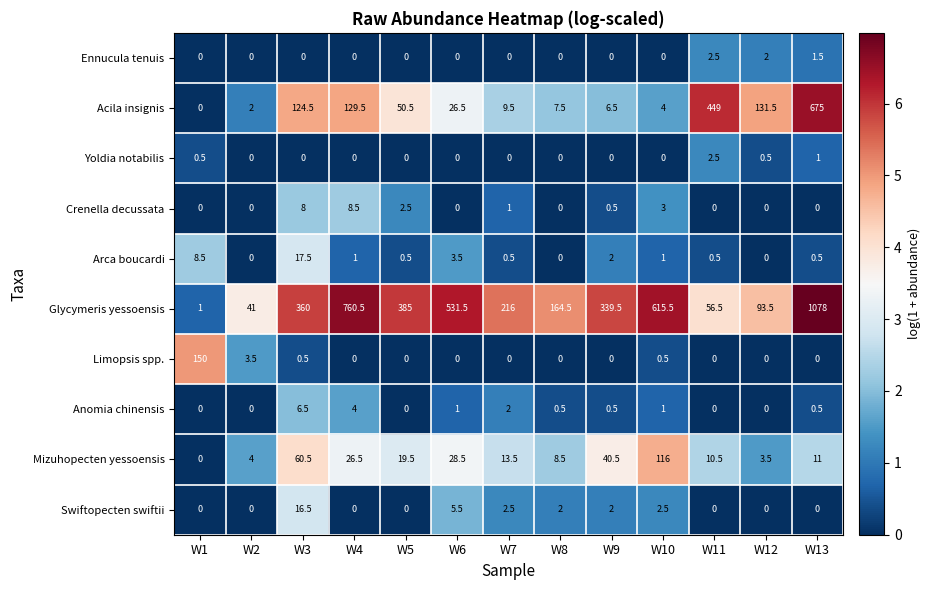

Where is Mizuhopecten yessoensis nearest to the value 58?

W3